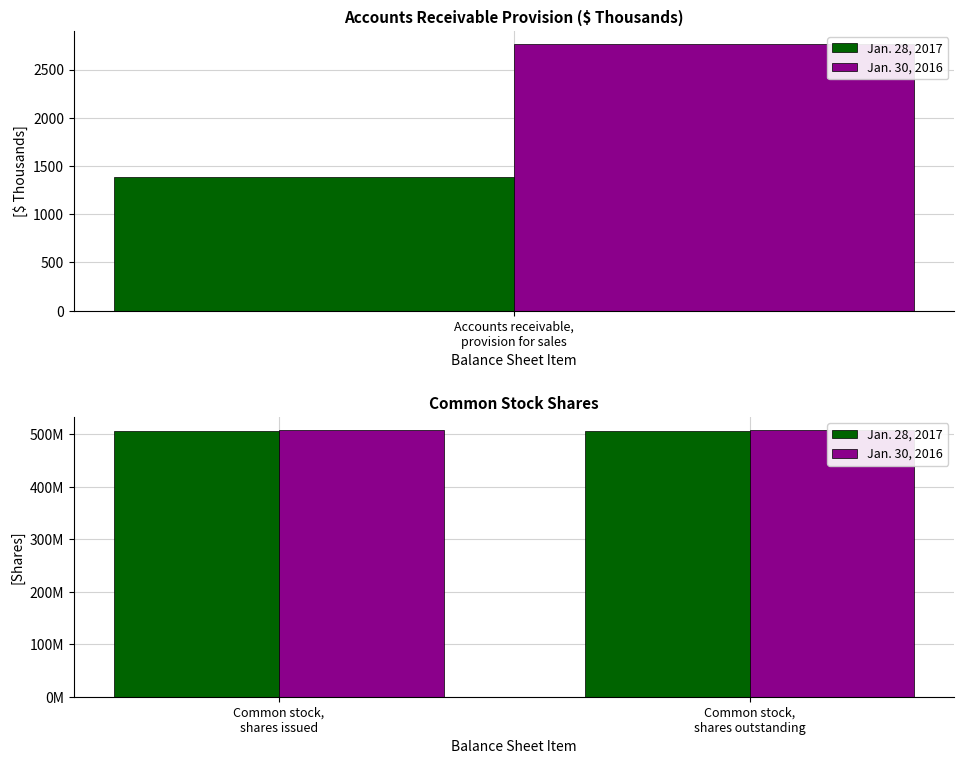

What is the maximum value shown in the chart?

507572000